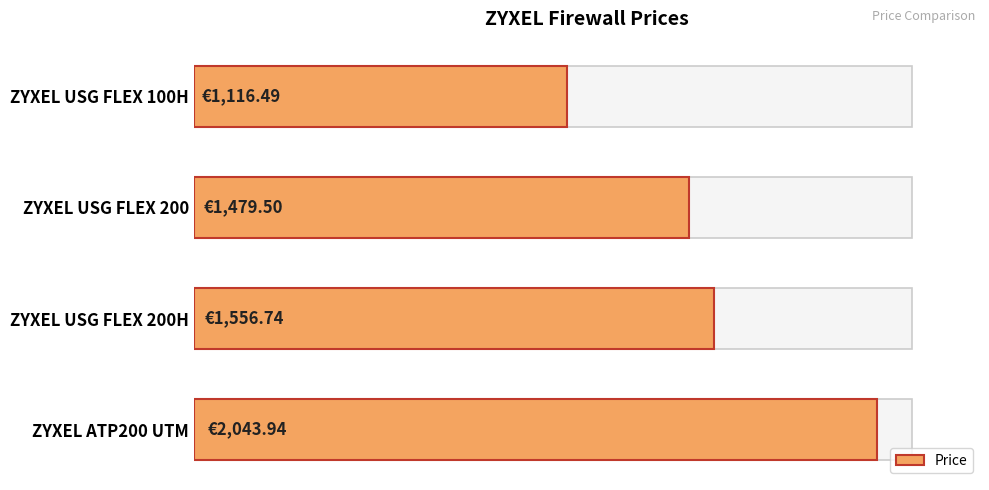

Reading left to right, list all the values displayed in this chart.

1116.5	1479.5	1556.7	2043.9